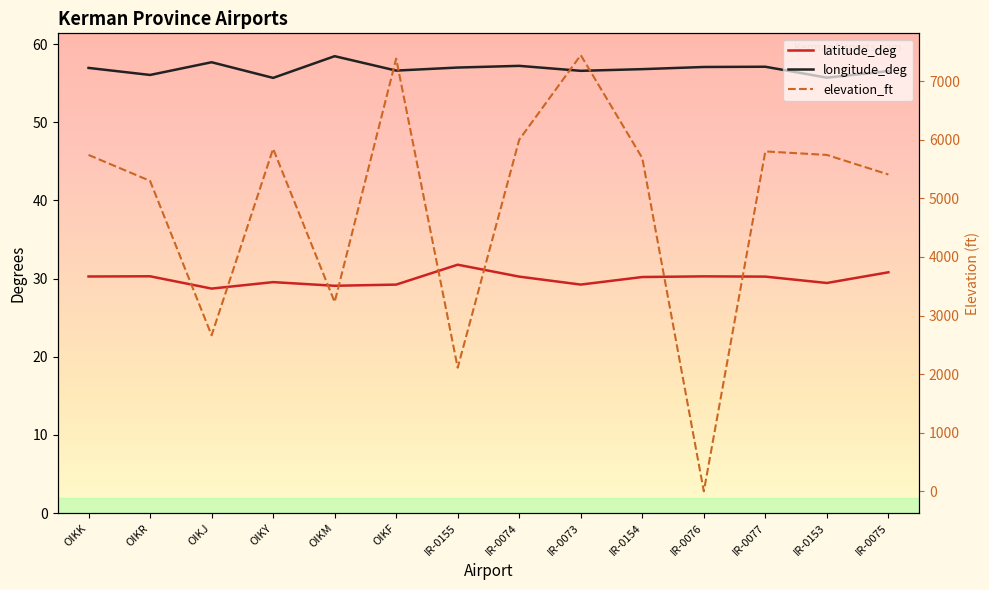

Where is longitude_deg nearest to the value 57?

IR-0155